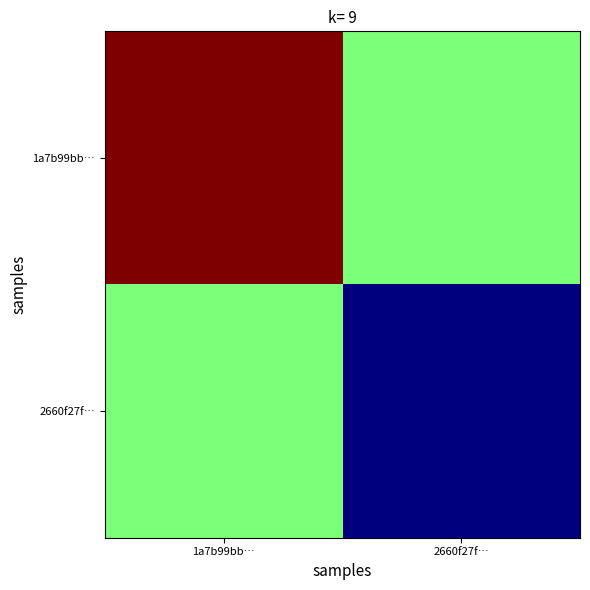

What is the greatest value displayed?

19.0